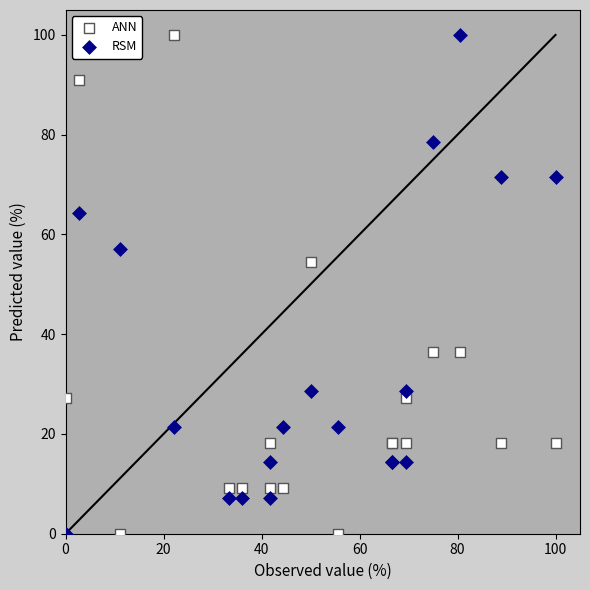

In the RSM series, what Y value is closest to 50?

57.1